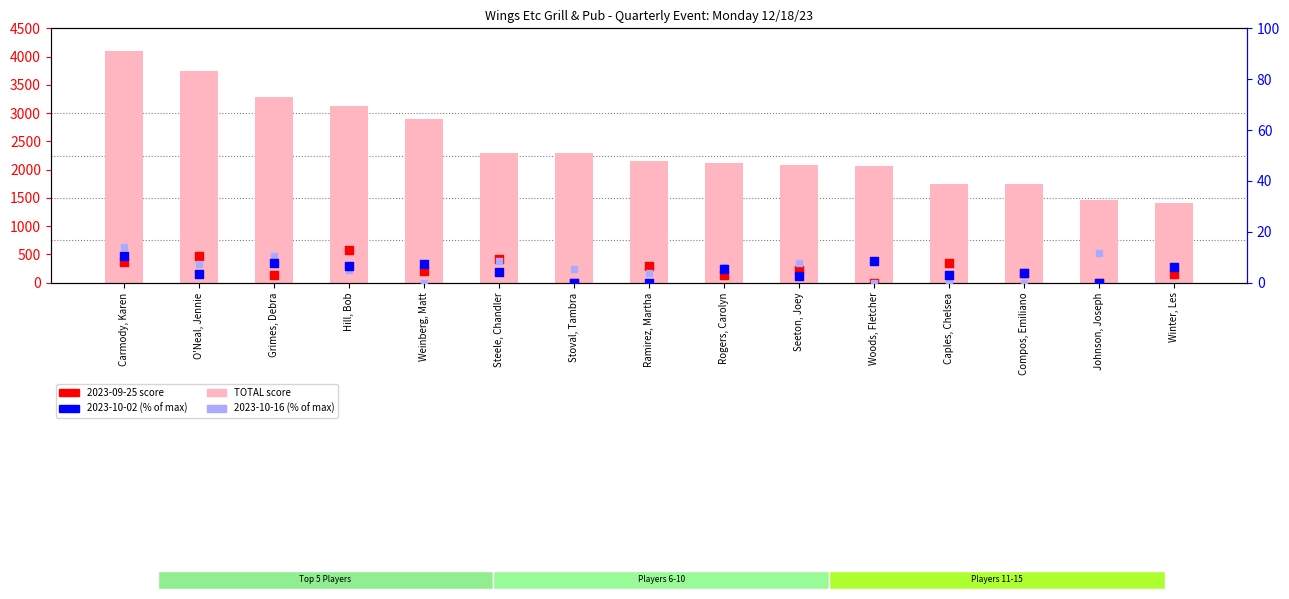

Which series has the widest spread of Y values?

TOTAL score